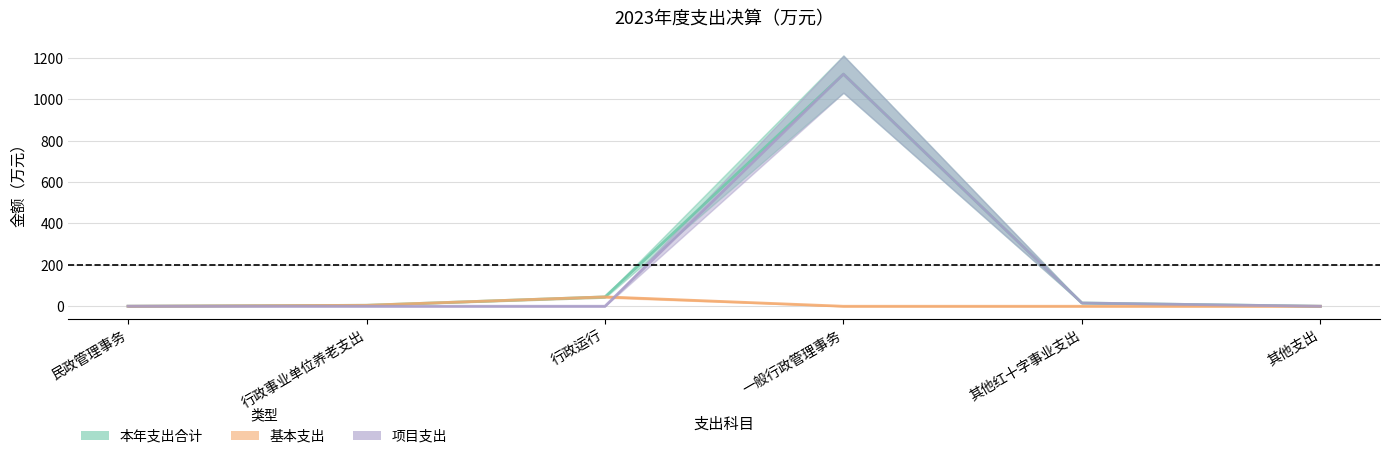

What is the value of the 基本支出 point at the 2nd from the left?

4.7